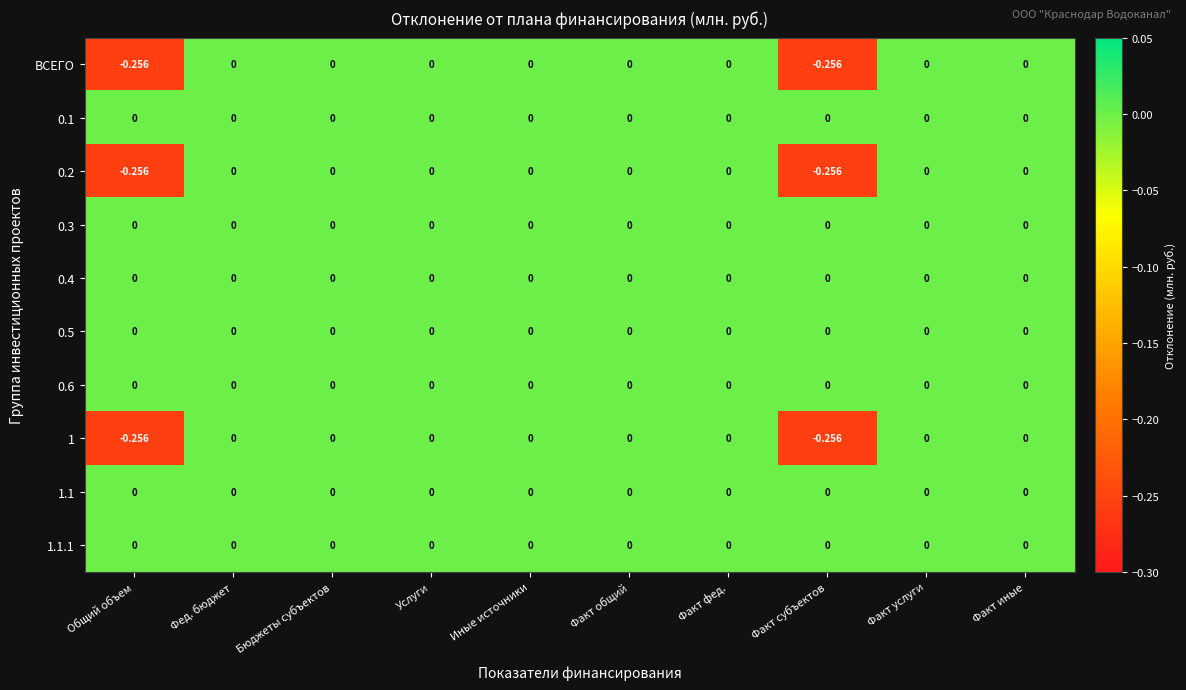

How many values in the 1 series are below 0?

2